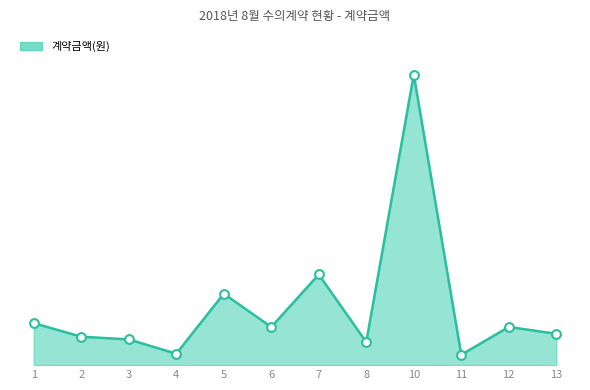

Does the chart have visible grid lines?

No